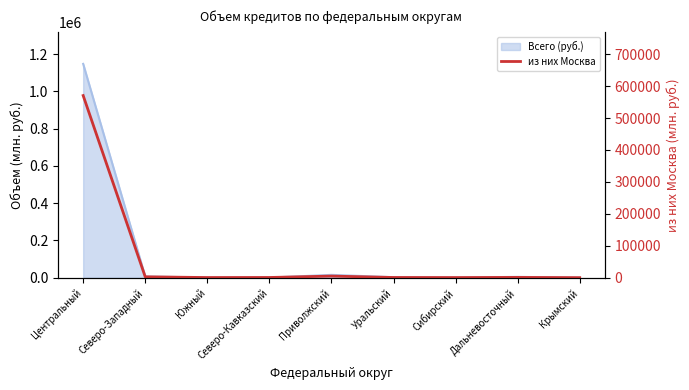

Does the chart have visible grid lines?

No